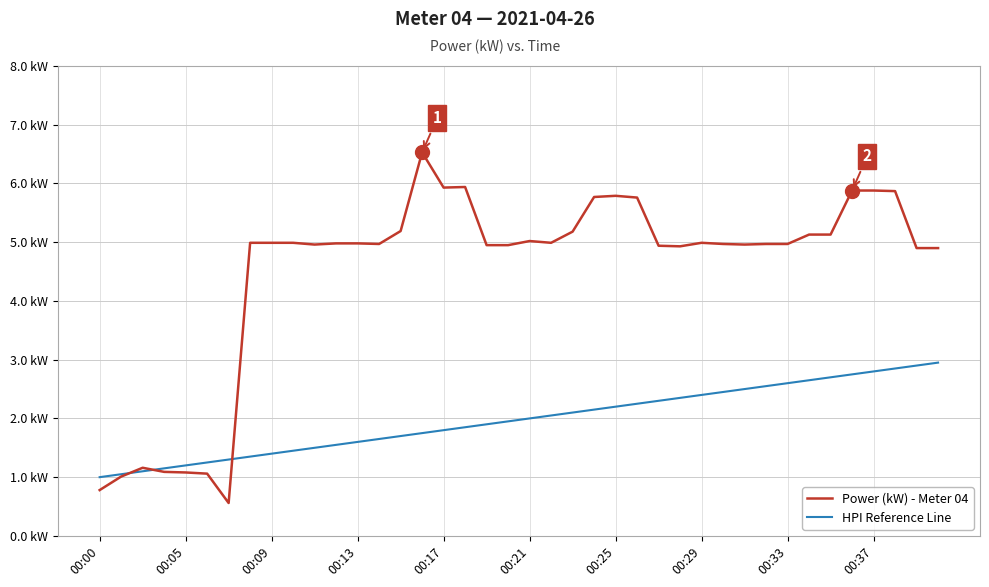

Reading right to left, transcribe all the data shown in this chart.

Power (kW) - Meter 04: 4.9	4.9	5.9	5.9	5.9	5.1	5.1	5.0	5.0	5.0	5.0	5.0	4.9	4.9	5.8	5.8	5.8	5.2	5.0	5.0	5.0	5.0	5.9	5.9	6.5	5.2	5.0	5.0	5.0	5.0	5.0	5.0	5.0	0.6	1.1	1.1	1.1	1.2	1.0	0.8
HPI Reference Line: 3.0	2.9	2.9	2.8	2.8	2.7	2.6	2.6	2.5	2.5	2.5	2.4	2.4	2.3	2.2	2.2	2.1	2.1	2.0	2.0	1.9	1.9	1.9	1.8	1.8	1.7	1.6	1.6	1.6	1.5	1.4	1.4	1.4	1.3	1.2	1.2	1.1	1.1	1.1	1.0